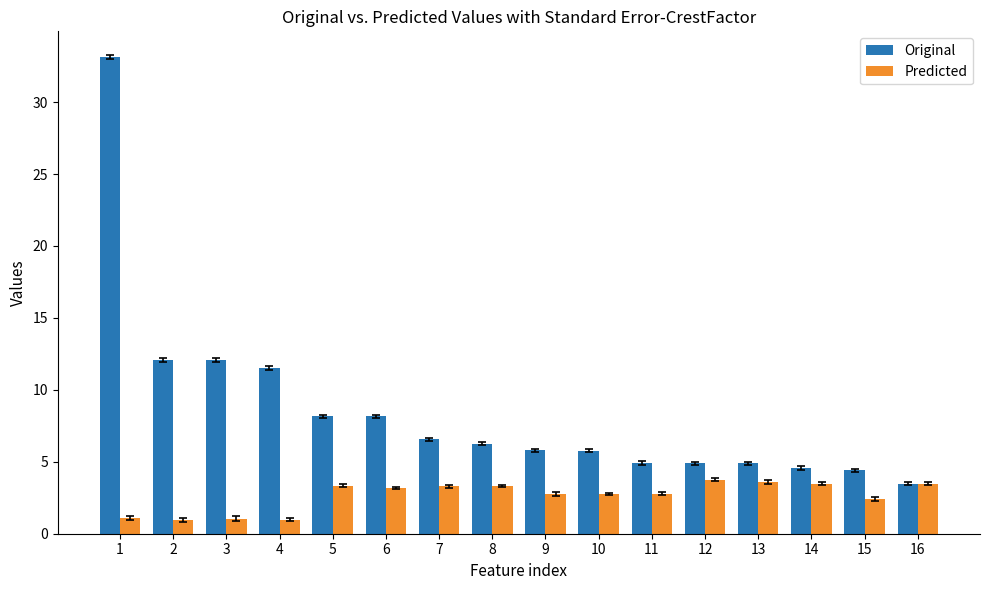

What is the value of the Predicted bar at the 4th from the left?

1.0